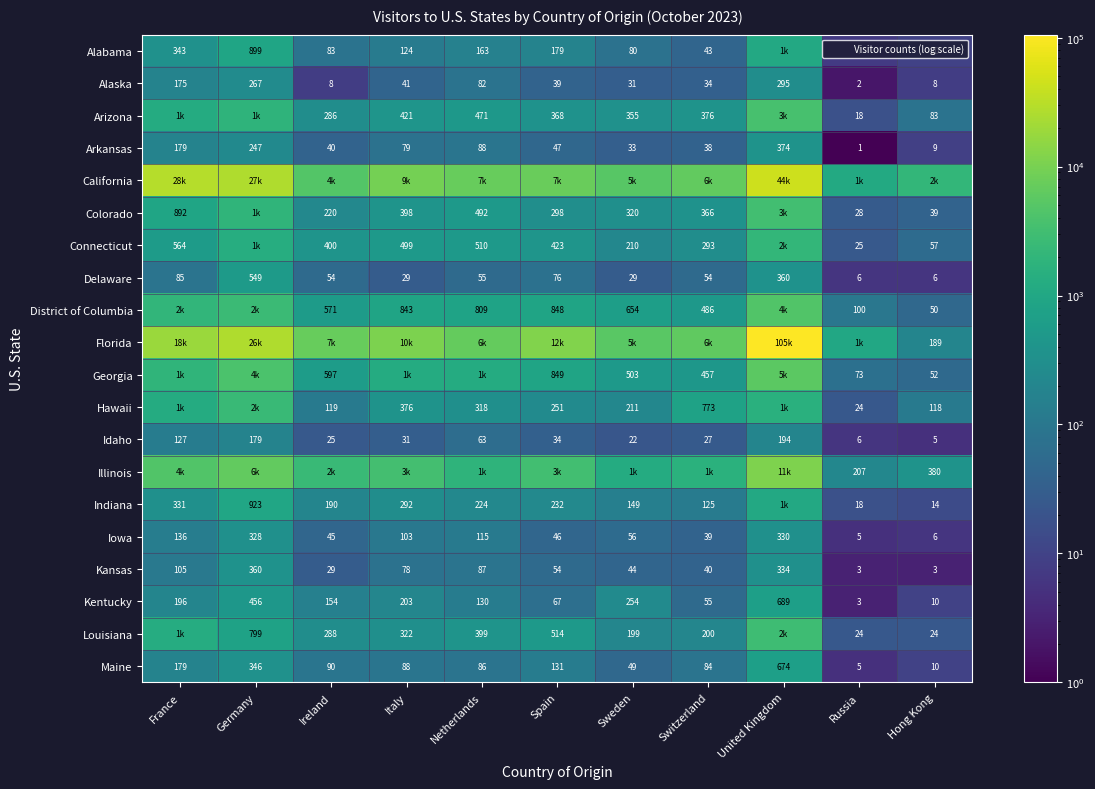

At which label does Indiana reach its peak?

United Kingdom